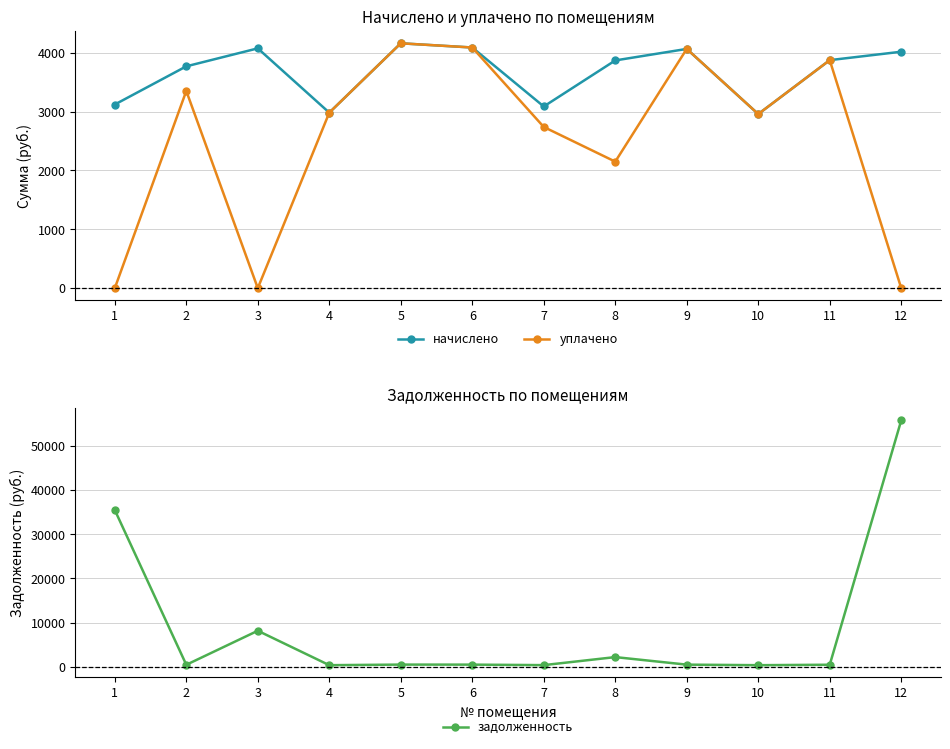

What is the value of the задолженность point at the 1st from the left?

35502.1